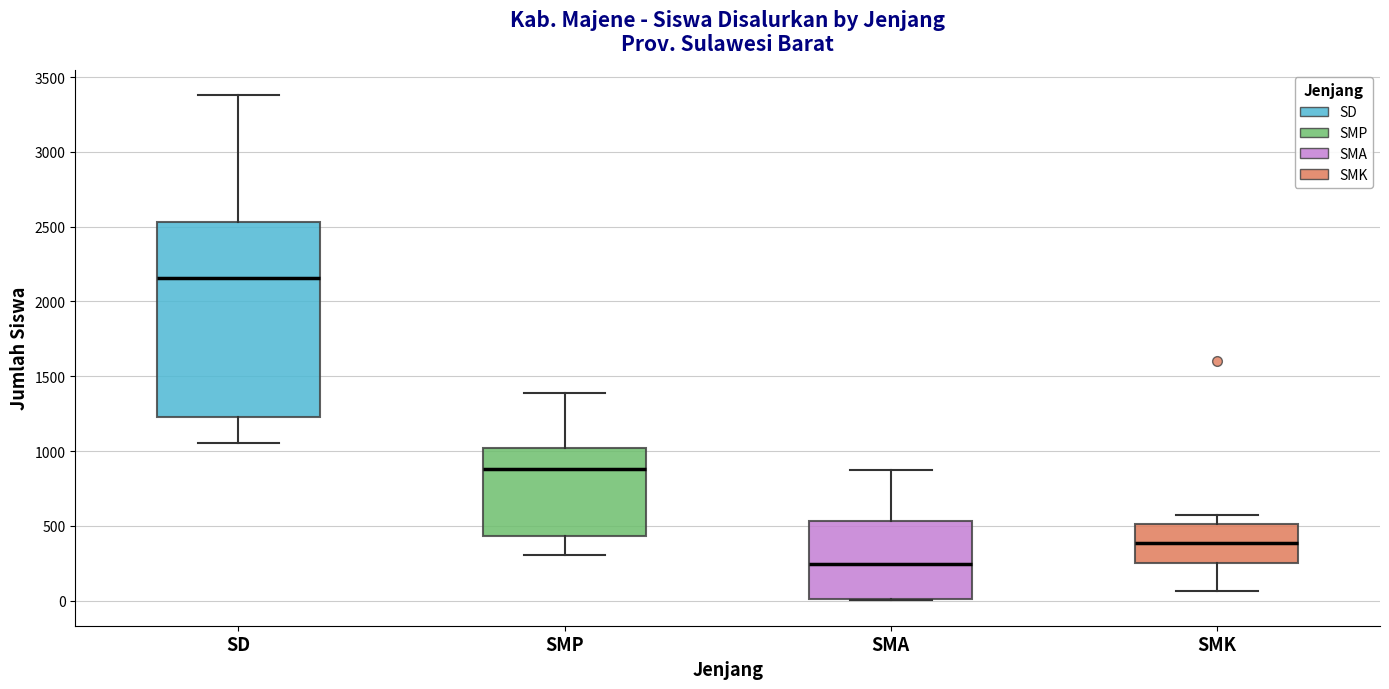

Reading left to right, transcribe this box plot: for each box, give where its median line is, the range the box spans, and where its two whiskers end, as read against the y-axis. The values are not printed on the chart, so give them approximately, as read against the axis.

SD: median 2150, box 1250 to 2550, whiskers 1050 to 3400
SMP: median 900, box 450 to 1000, whiskers 300 to 1400
SMA: median 250, box 0 to 550, whiskers 0 to 850
SMK: median 400, box 250 to 500, whiskers 50 to 550